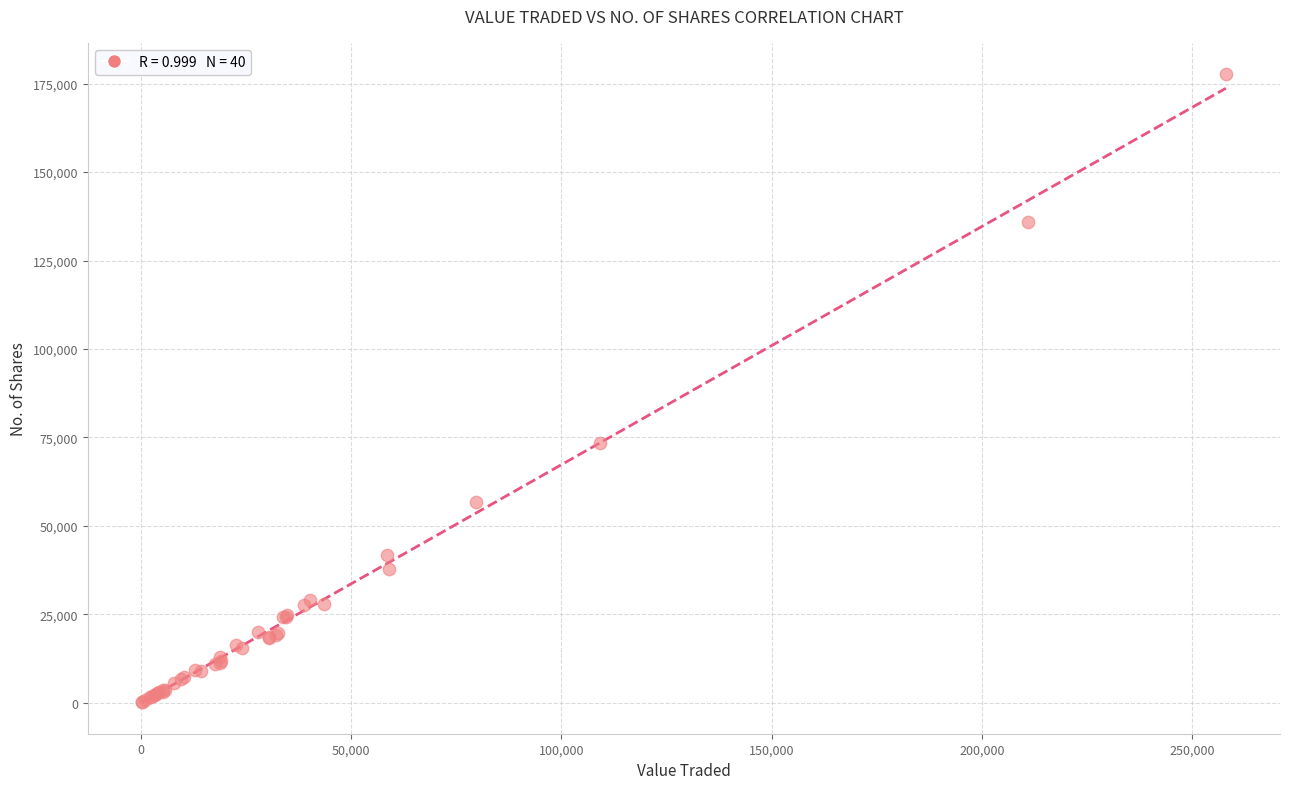

What Y value in the scatter plot is closest to 88906?

73547